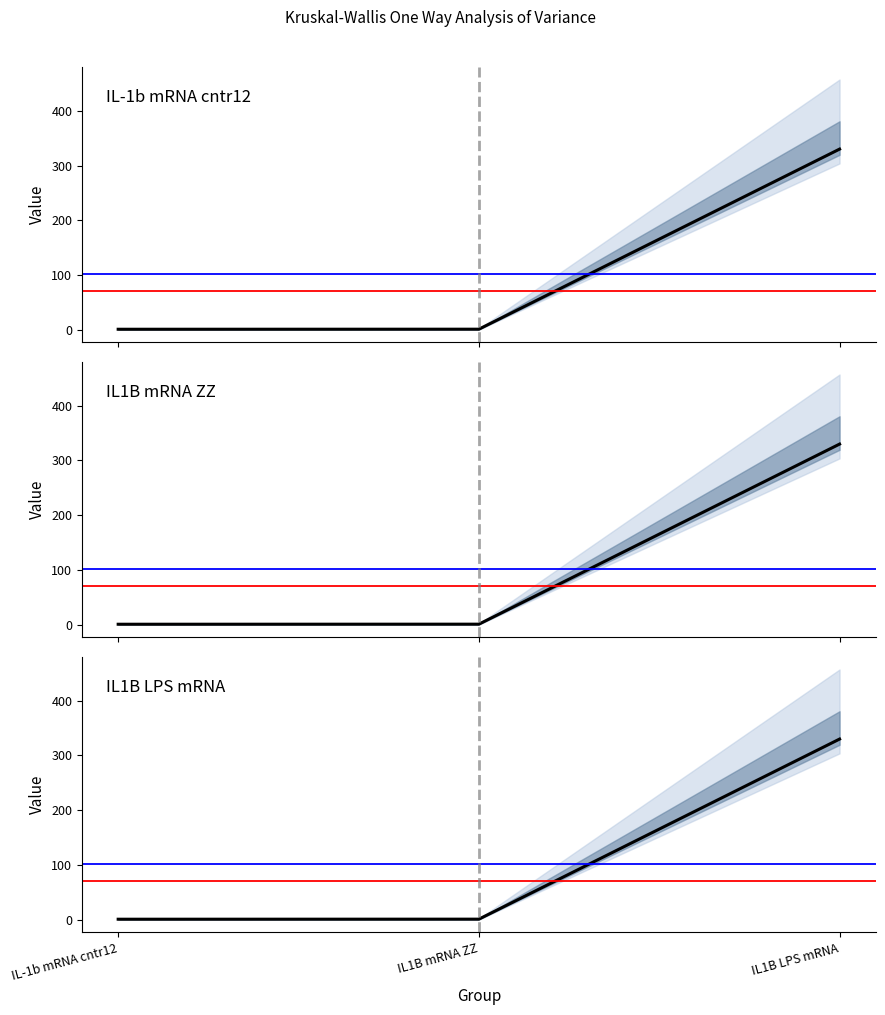

What is the approximate value of 0.25 at IL1B LPS mRNA?

329.9